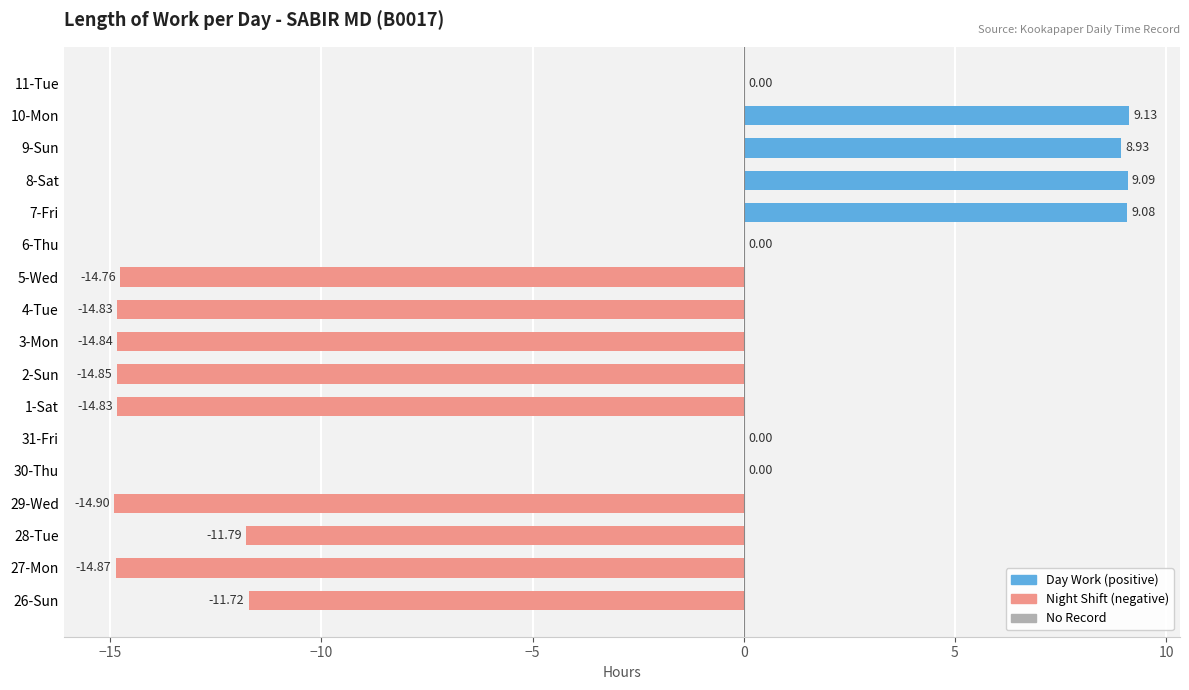

At which category does the chart reach its peak across all series?

10-Mon